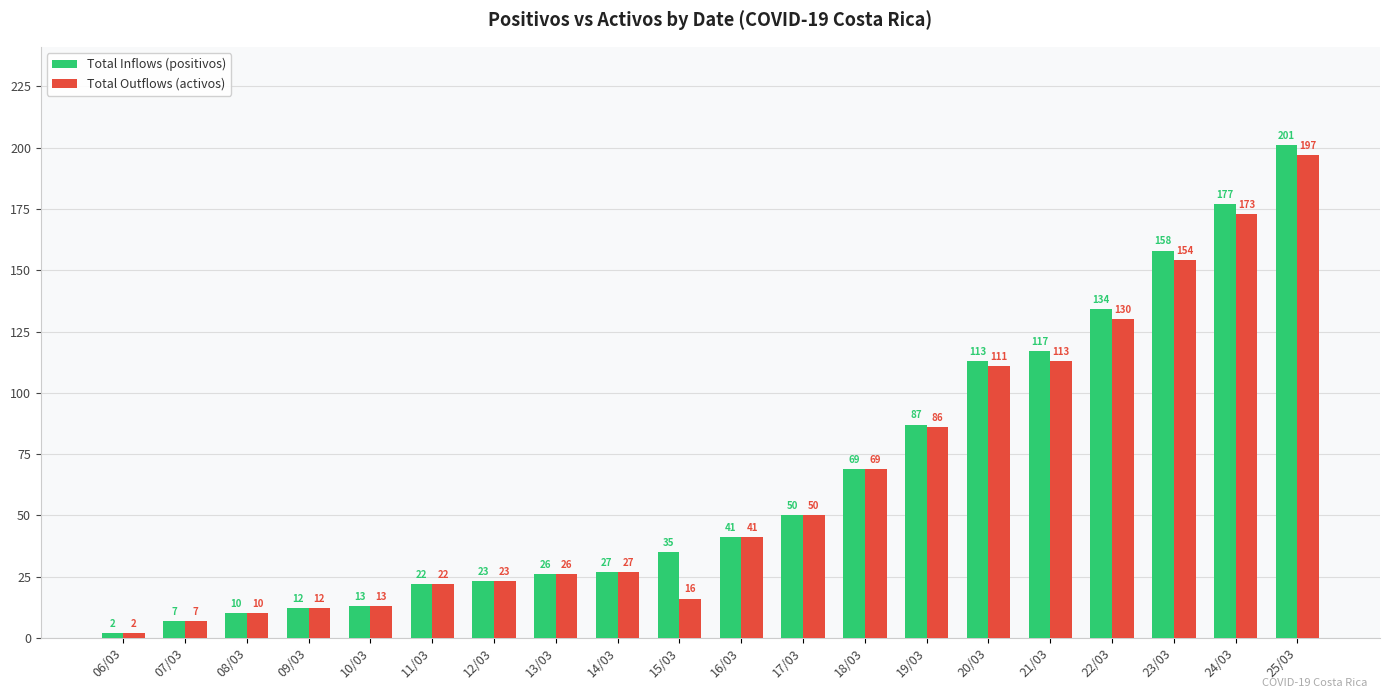

List the series in order of their peak value, highest first.

Total Inflows (positivos), Total Outflows (activos)